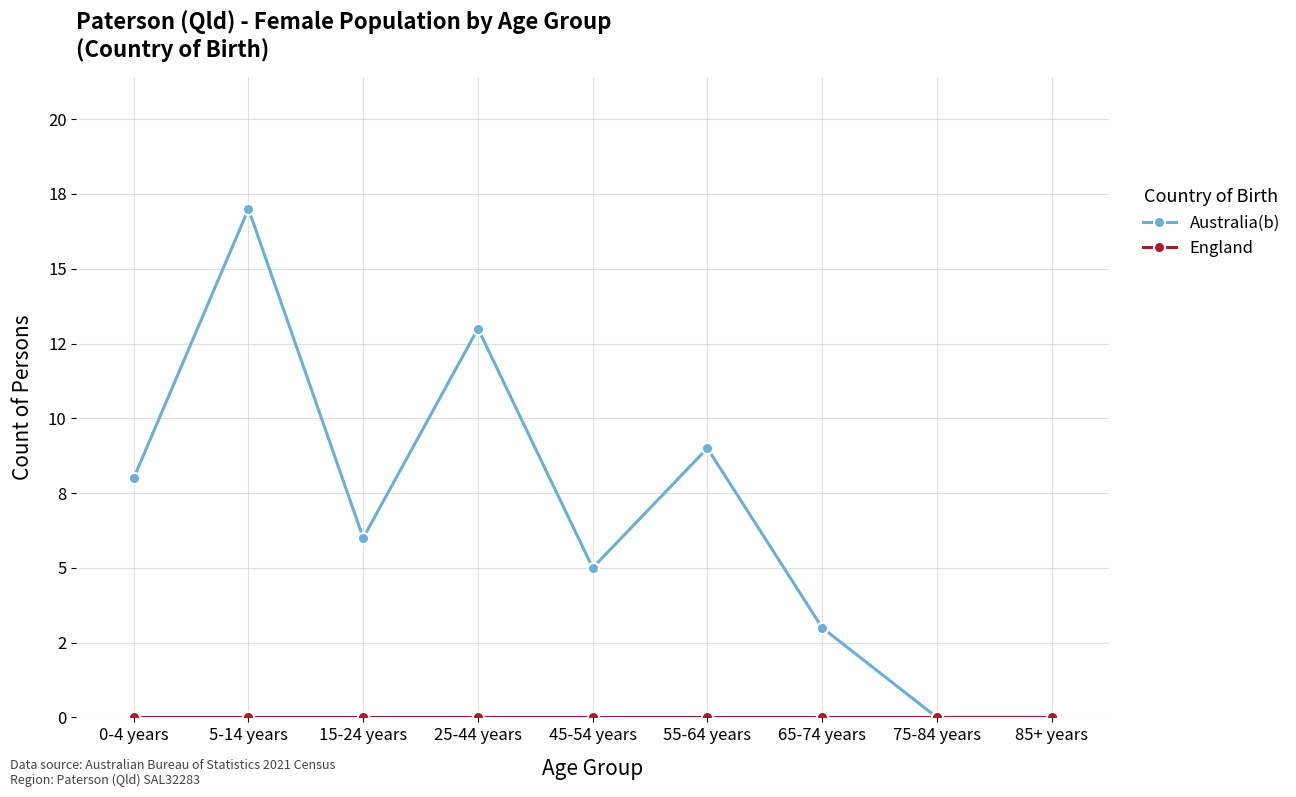

Between 65-74 years and 15-24 years, which is larger?

15-24 years